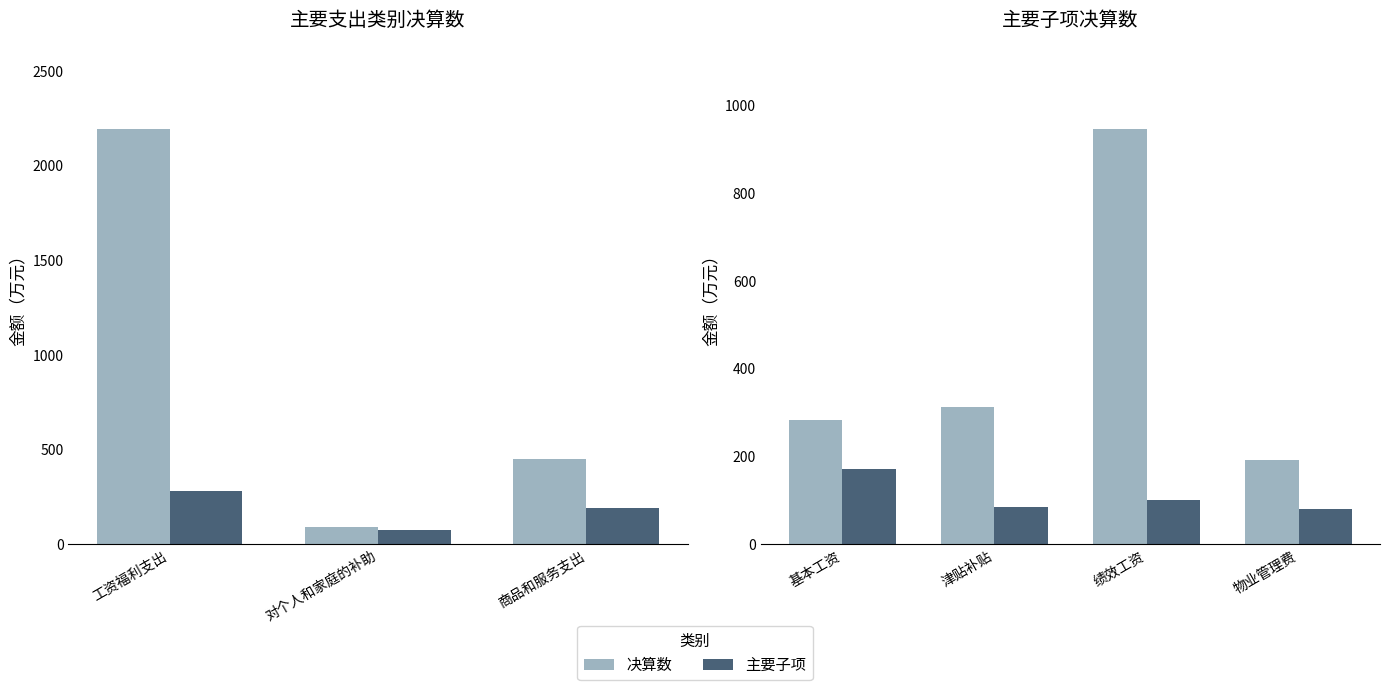

How many groups of bars are there?

4